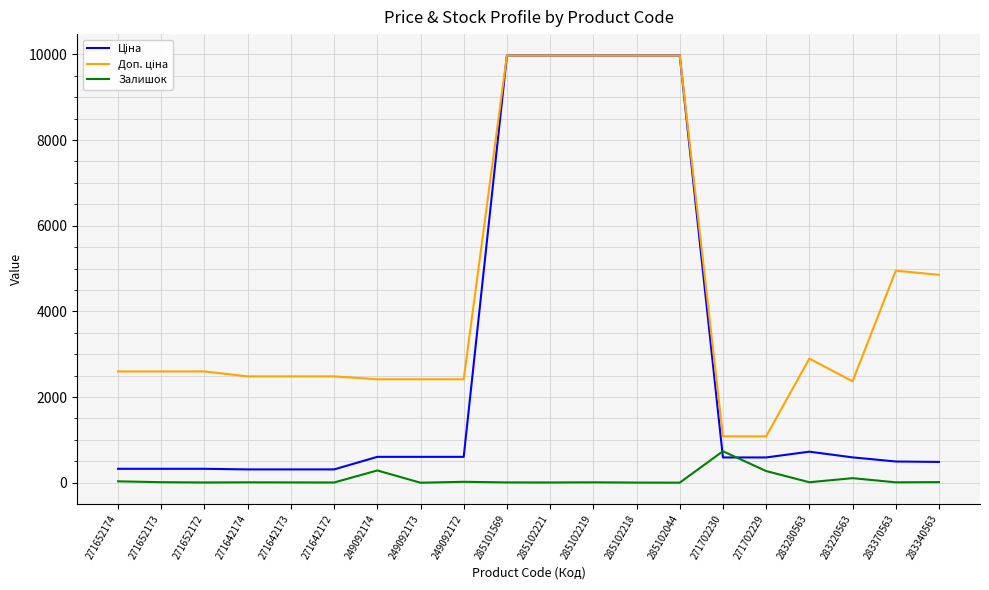

True or false: Залишок has a value of 106.0 at 283220563.

True